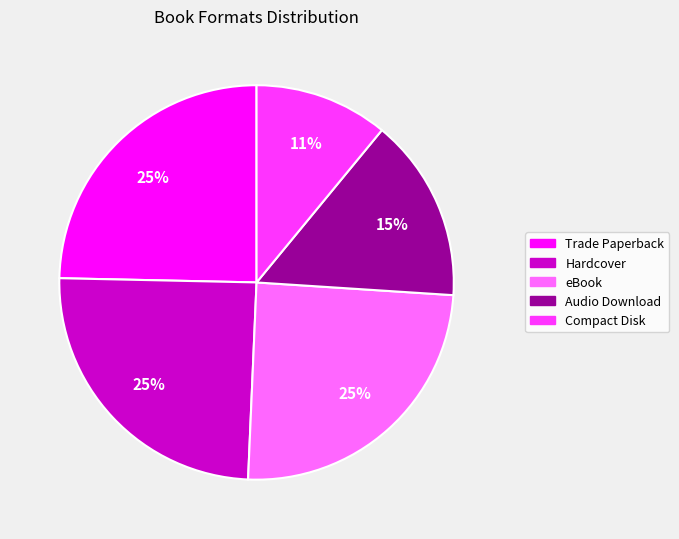

To the nearest percent, what percentage of the pie is eBook?

25%